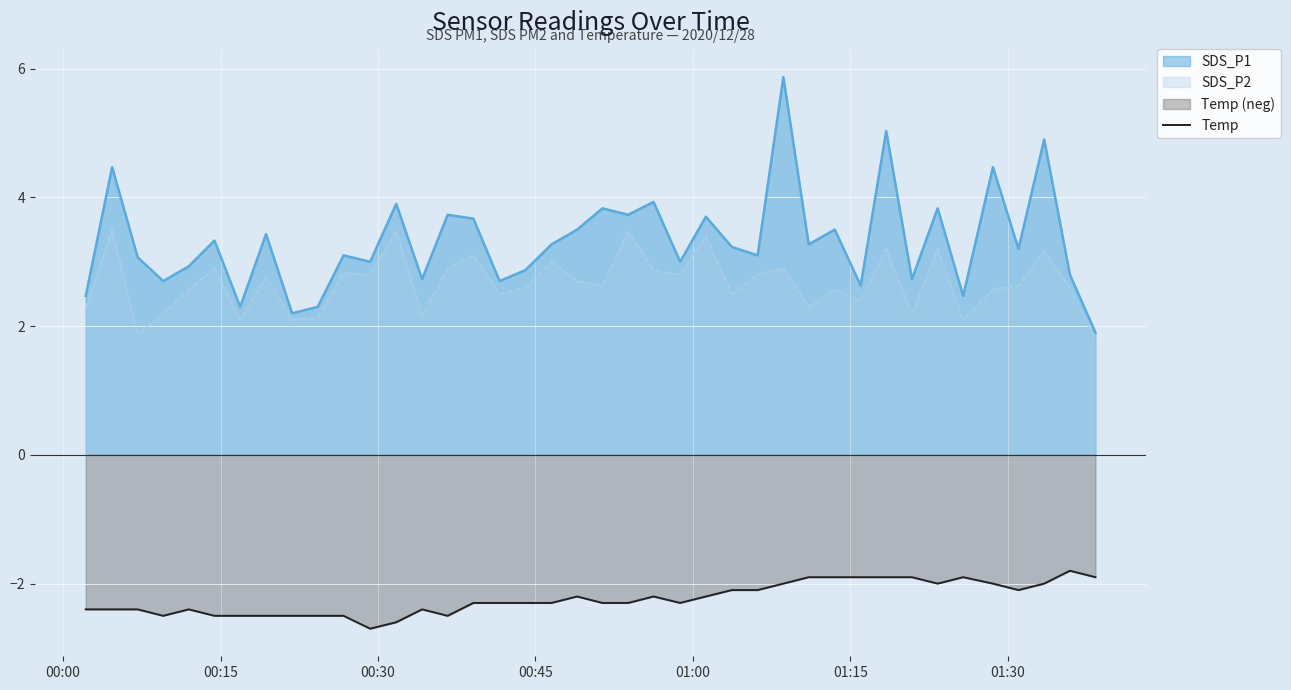

True or false: SDS_P1 and Temp cross at least once.

False